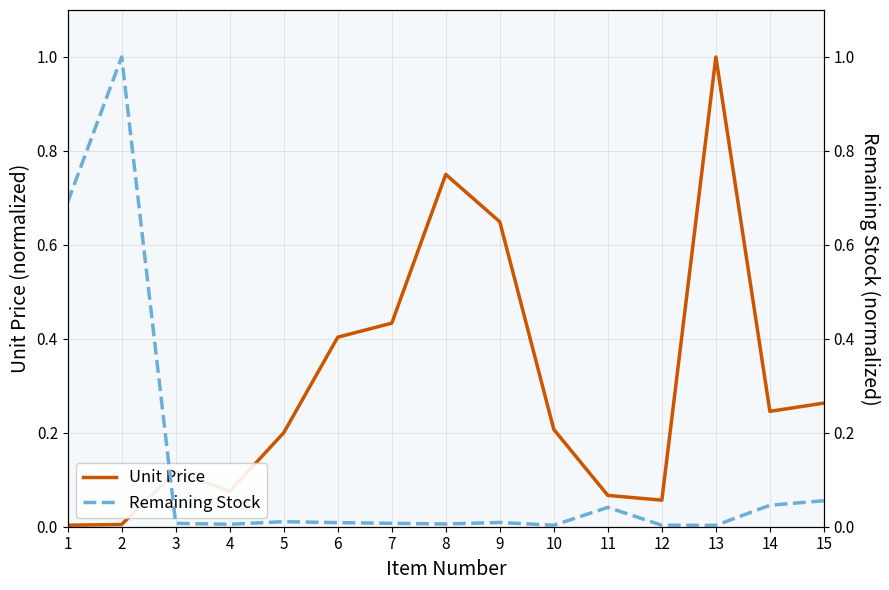

Between which two adjacent categories do Unit Price and Remaining Stock first intersect?

2 and 3